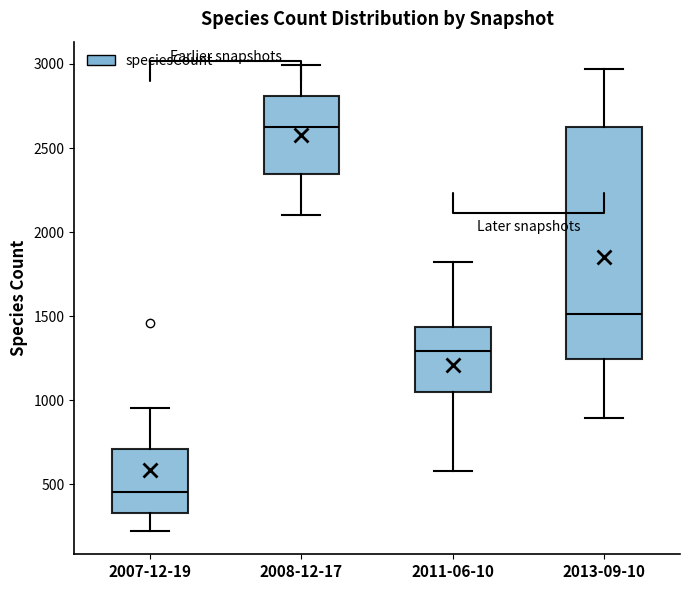

Reading left to right, read every box against the y-axis: the position of its median line, the range the box covers, and the ends of its whiskers. The values are not printed on the chart, so give them approximately, as read against the axis.

2007-12-19: median 450, box 350 to 700, whiskers 200 to 950
2008-12-17: median 2600, box 2350 to 2800, whiskers 2100 to 3000
2011-06-10: median 1300, box 1050 to 1450, whiskers 600 to 1800
2013-09-10: median 1500, box 1250 to 2600, whiskers 900 to 2950